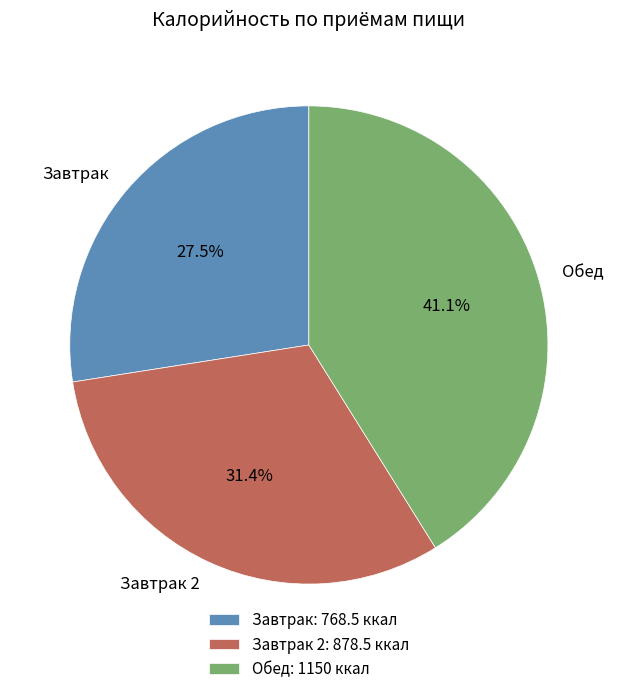

Is there any slice that represents more than half of the pie?

No